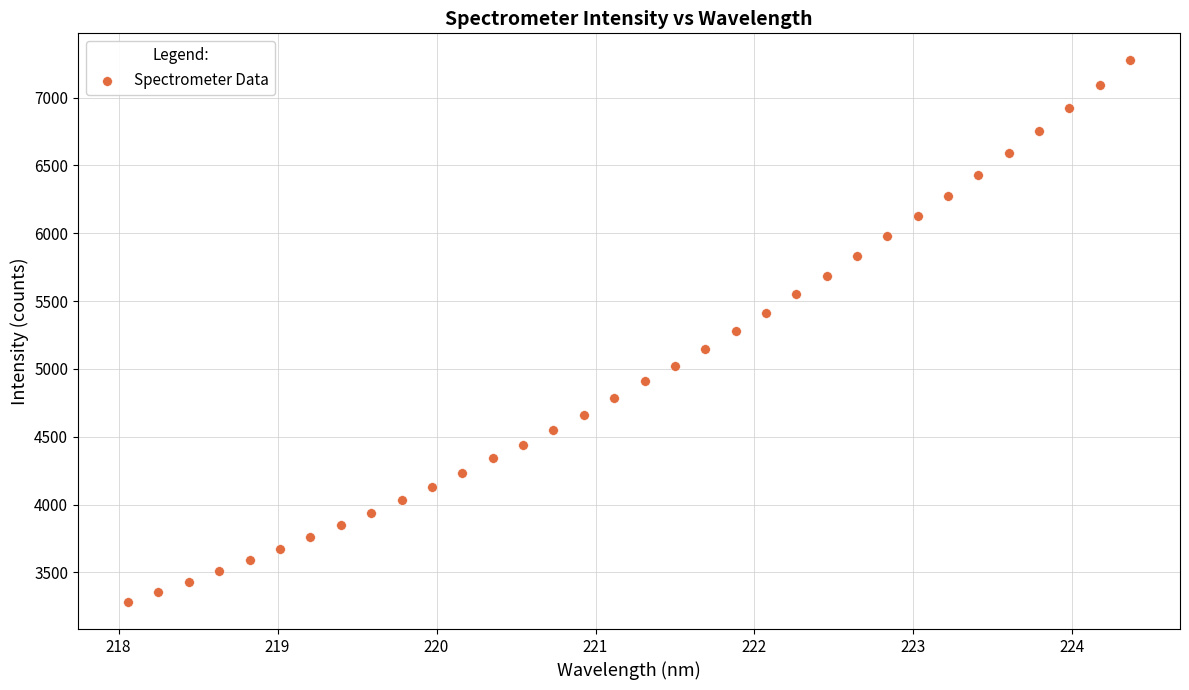

What is the range of X values (max minus min)?

6.3